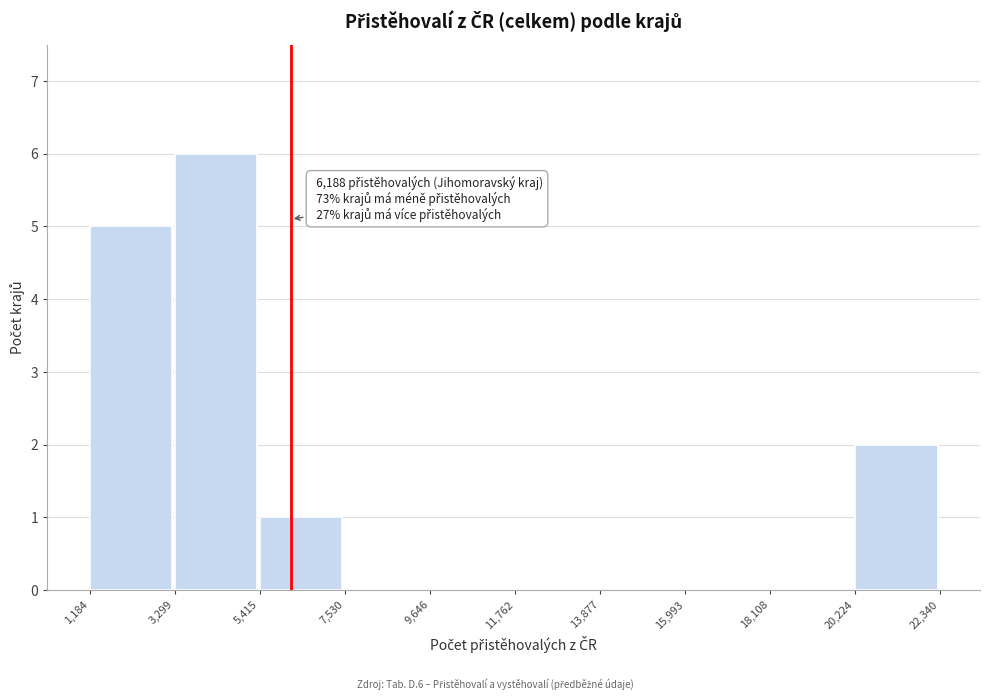

Over which range of the x-axis is the bar tallest?

3,299 to 5,415